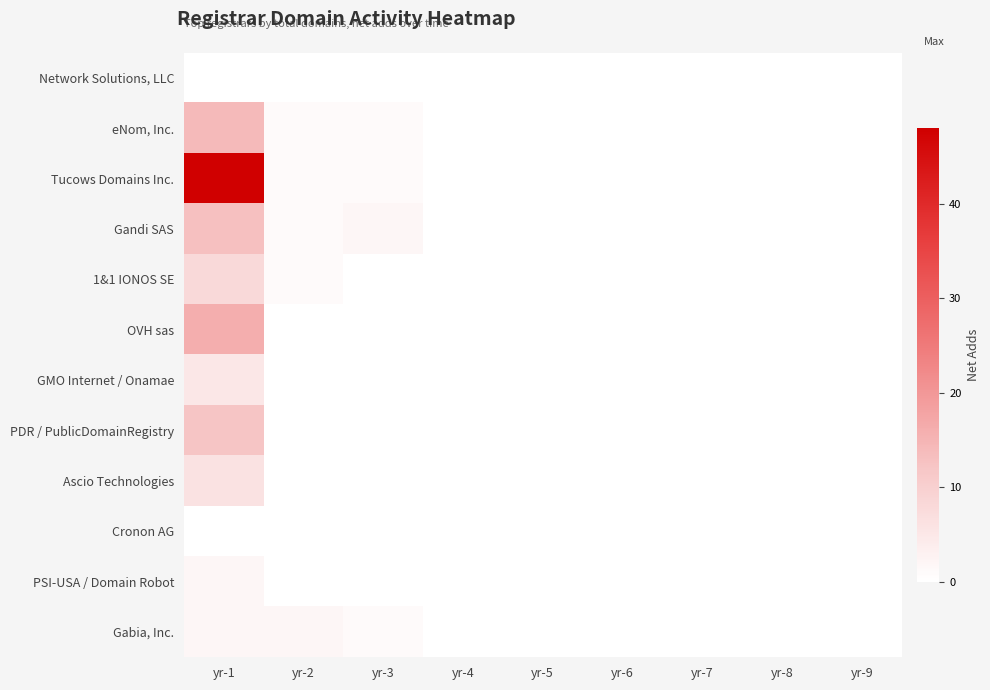

Which series has the largest total across all categories?

Tucows Domains Inc.